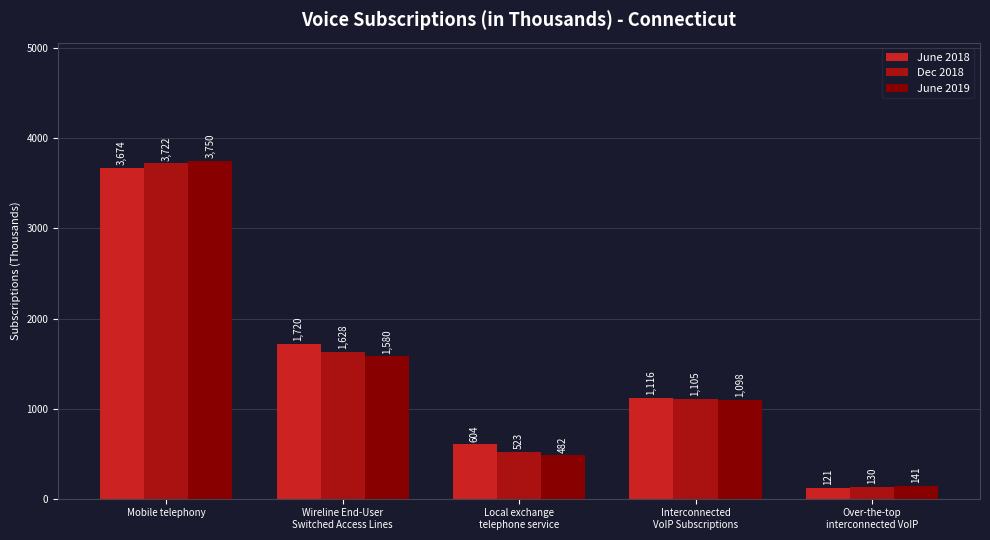

Reading left to right, transcribe all the data shown in this chart.

June 2018: Mobile telephony=3674	Wireline End-User
Switched Access Lines=1720	Local exchange
telephone service=604	Interconnected
VoIP Subscriptions=1116	Over-the-top
interconnected VoIP=121
Dec 2018: Mobile telephony=3722	Wireline End-User
Switched Access Lines=1628	Local exchange
telephone service=523	Interconnected
VoIP Subscriptions=1105	Over-the-top
interconnected VoIP=130
June 2019: Mobile telephony=3750	Wireline End-User
Switched Access Lines=1580	Local exchange
telephone service=482	Interconnected
VoIP Subscriptions=1098	Over-the-top
interconnected VoIP=141